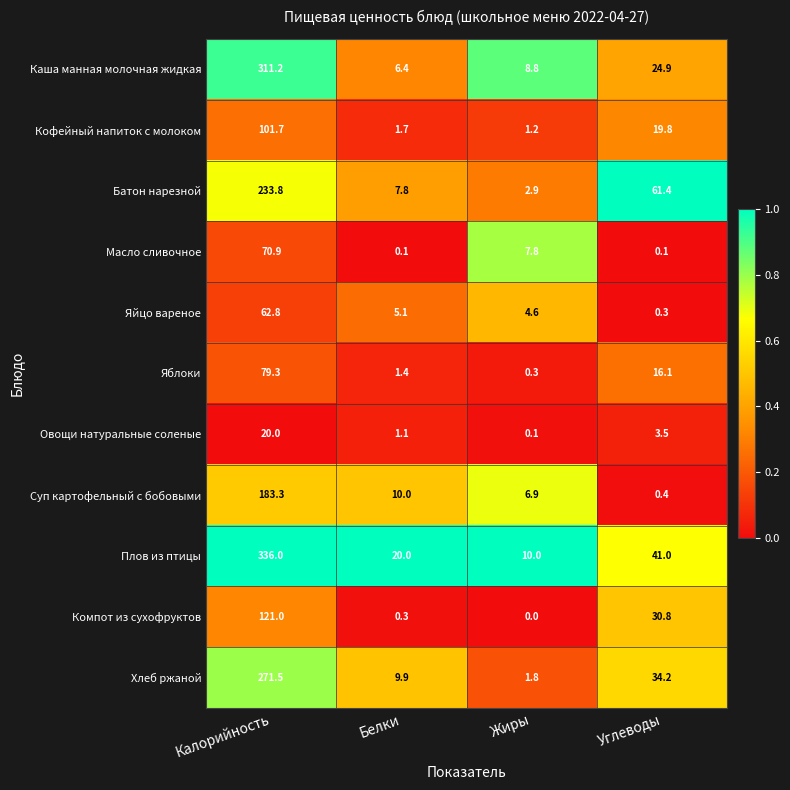

At which label does Компот из сухофруктов first exceed 30?

Калорийность